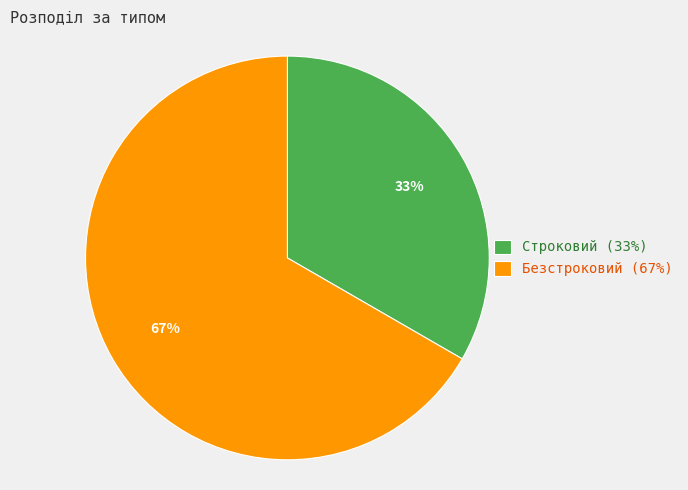

To the nearest percent, what portion does Строковий represent?

33%